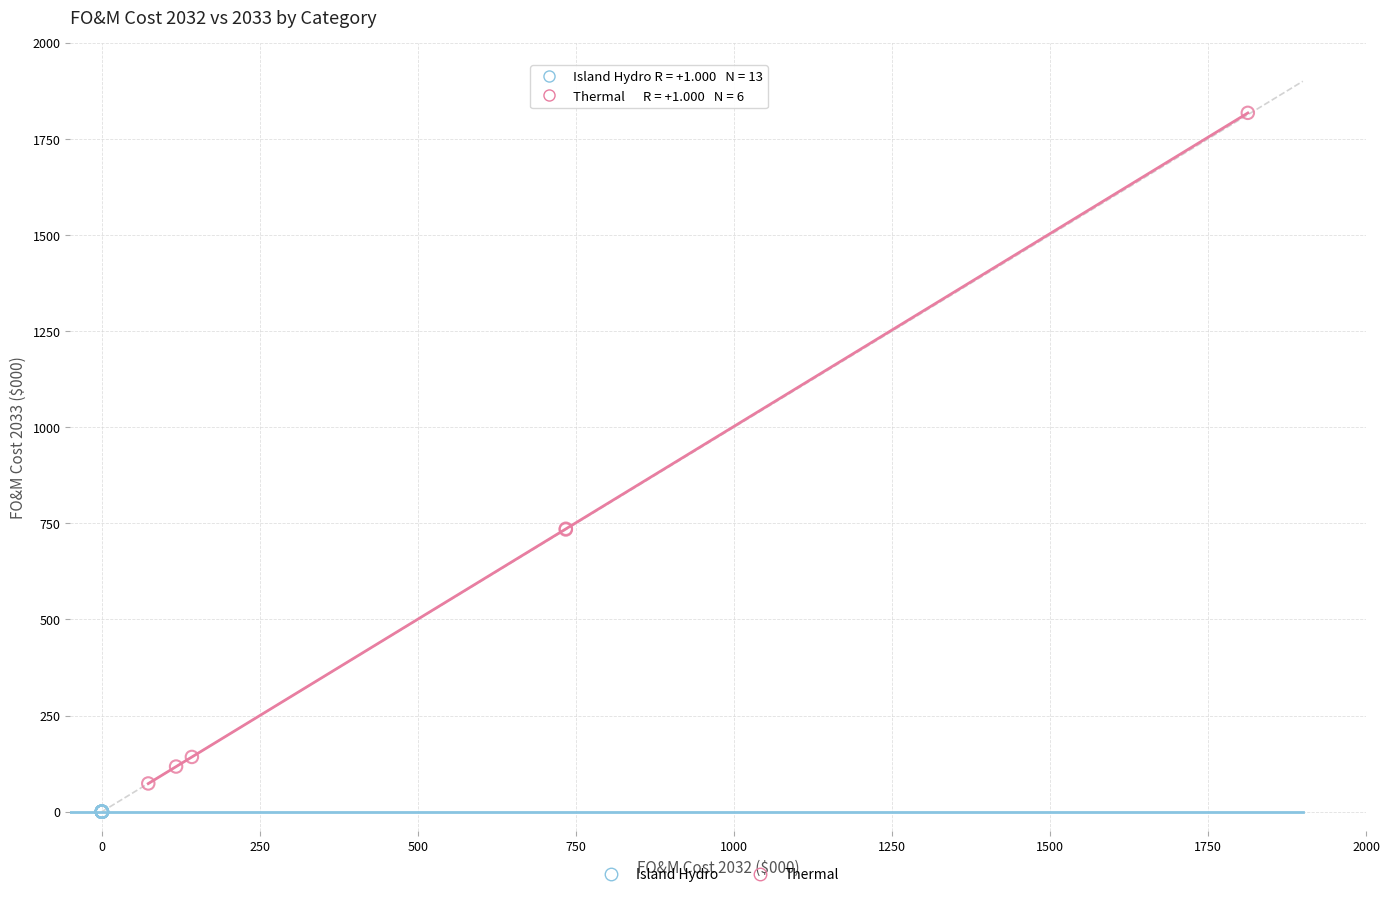

Which series reaches the maximum Y coordinate?

Thermal